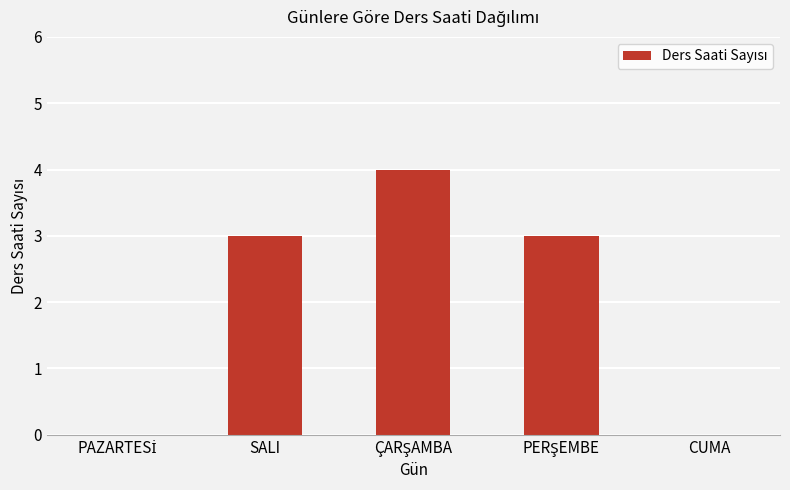

Reading left to right, list all the values displayed in this chart.

0	3	4	3	0